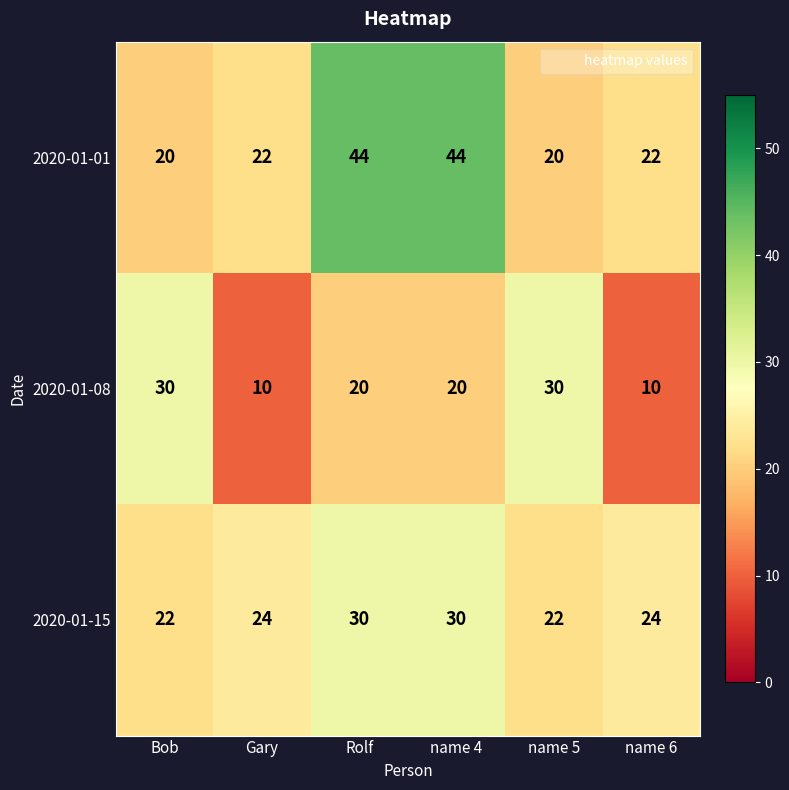

Is it true that 2020-01-08 equals 10 at name 6?

True